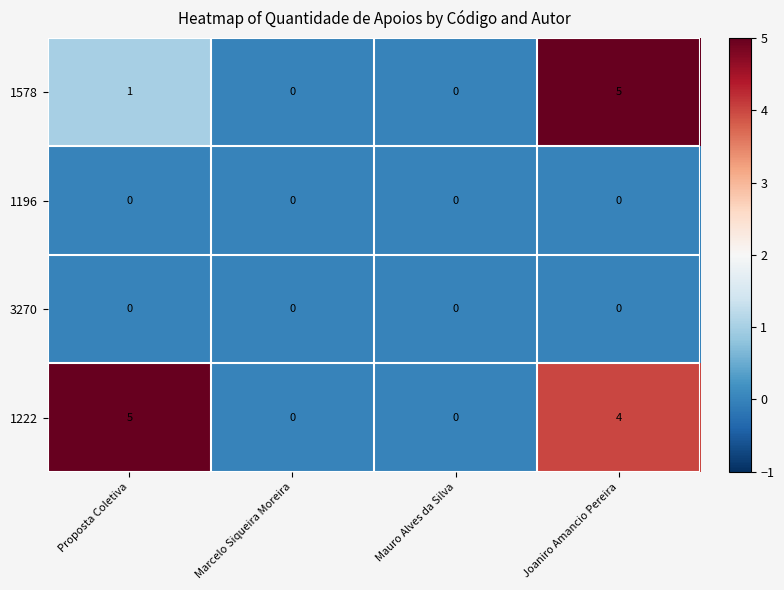

What is the sum of all 1578 values?

6